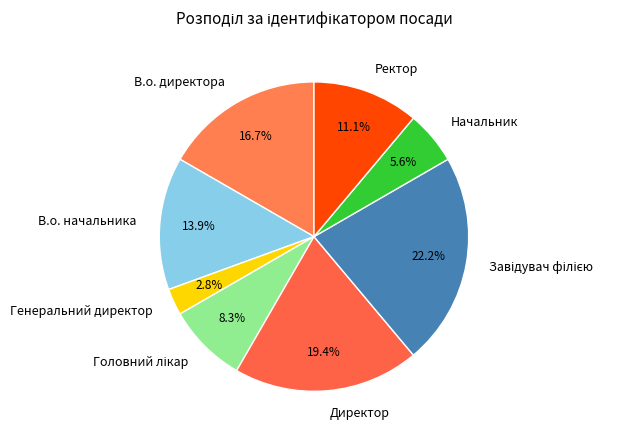

Which category has the smallest portion of the pie?

Генеральний директор